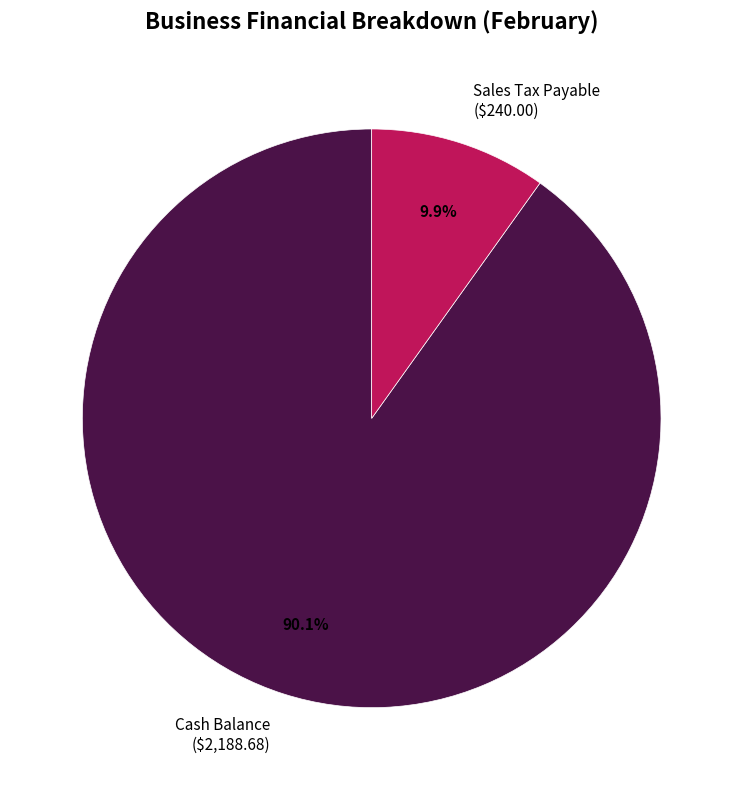

What percentage is NOT represented by Cash Balance ($2,188.68)?

9.9%